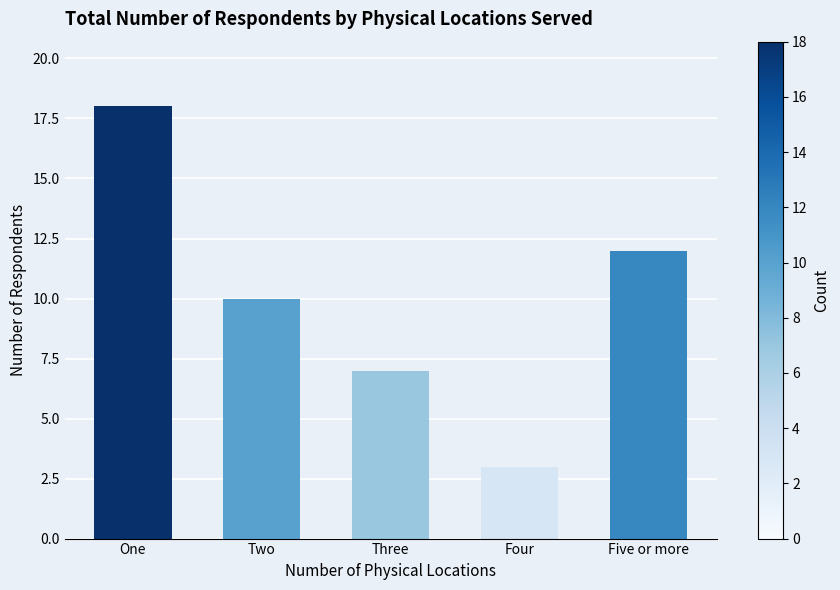

Rank the categories by value from highest to lowest.

One, Five or more, Two, Three, Four